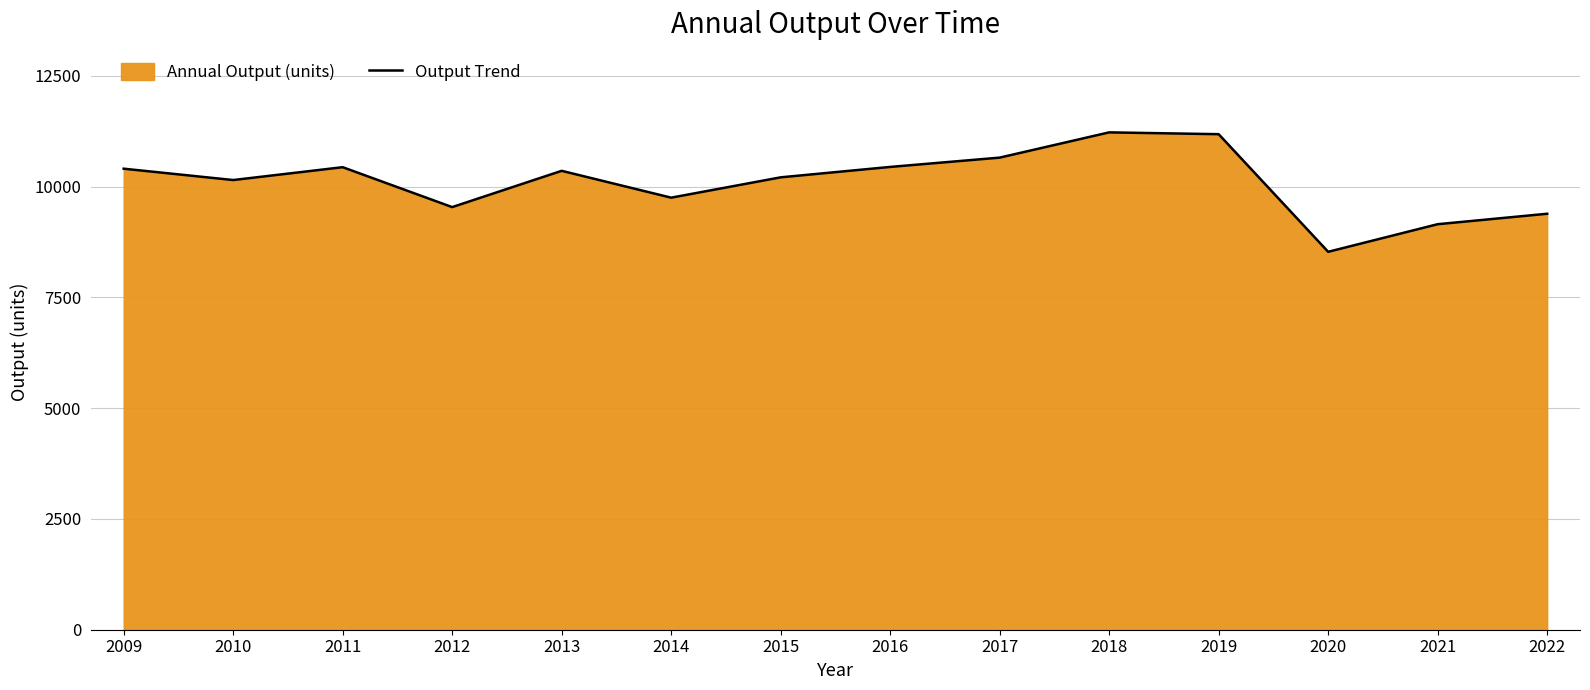

Which category has the lowest value across all series?

2020